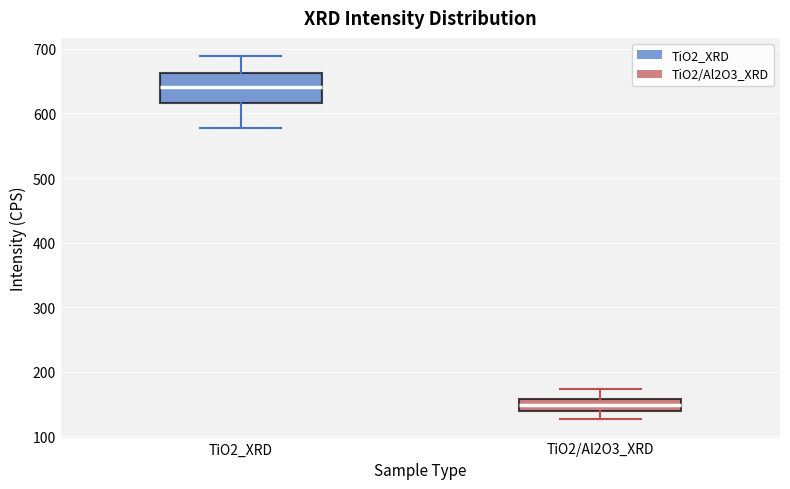

Which box's median line is the lowest?

TiO2/Al2O3_XRD